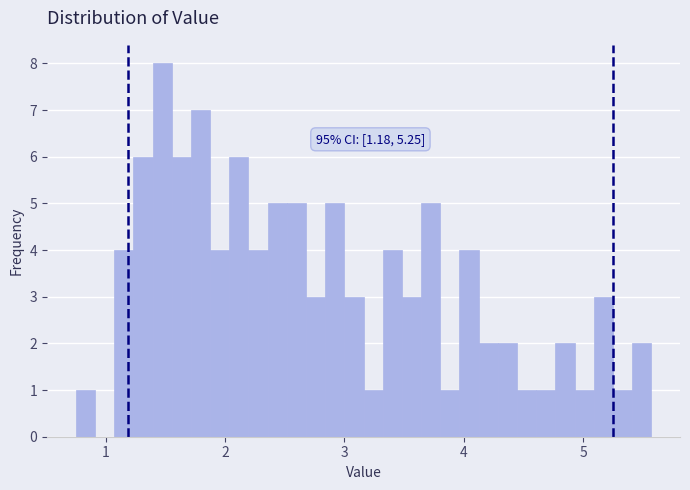

Read against the x-axis, roughly where is the centre of the tallest bar?

1.5